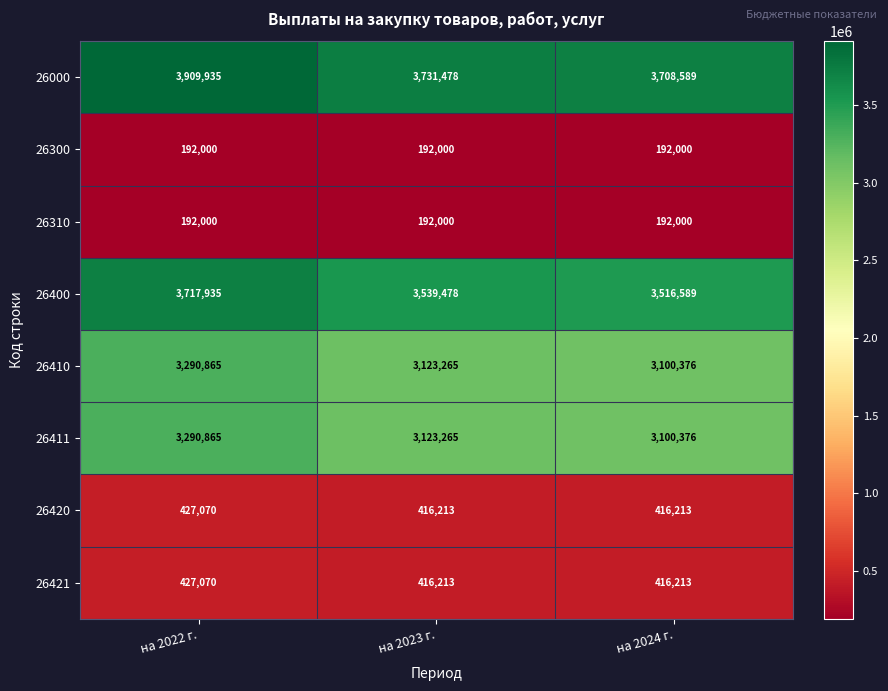

What is the difference between the highest and lowest values at на 2024 г.?

3516589